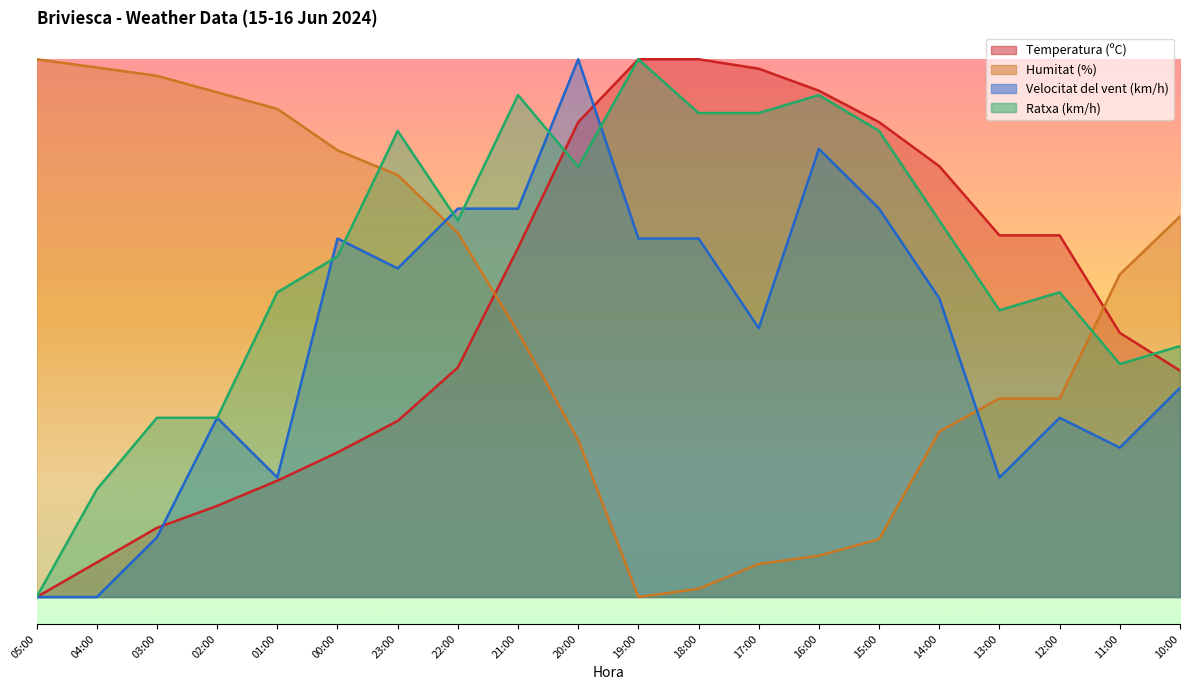

How many interior local valleys does the Velocitat del vent (km/h) series have?

5